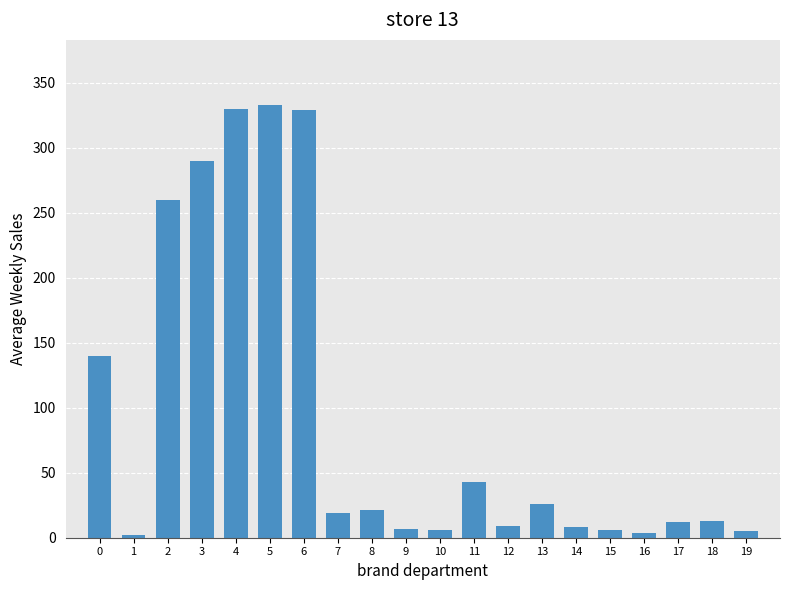

Is it true that the value at 14 is 8?

True